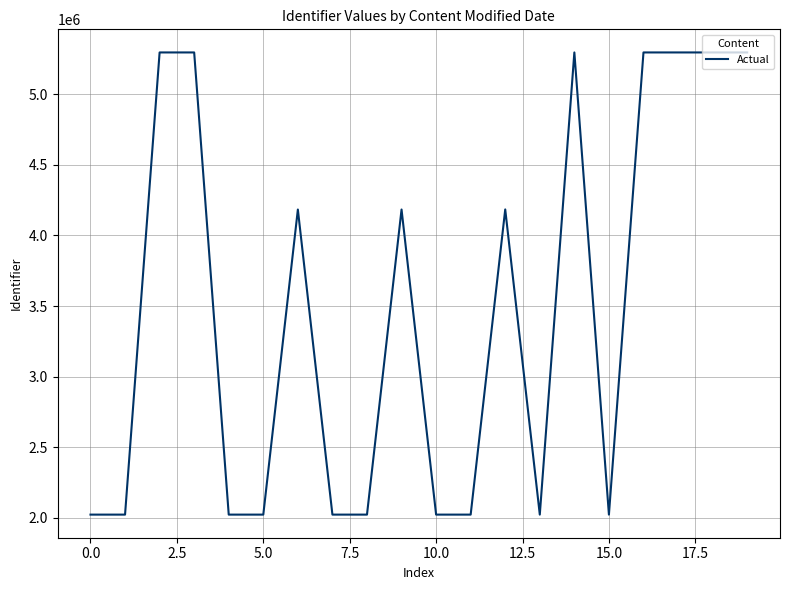

What is the maximum value shown in the chart?

5296492